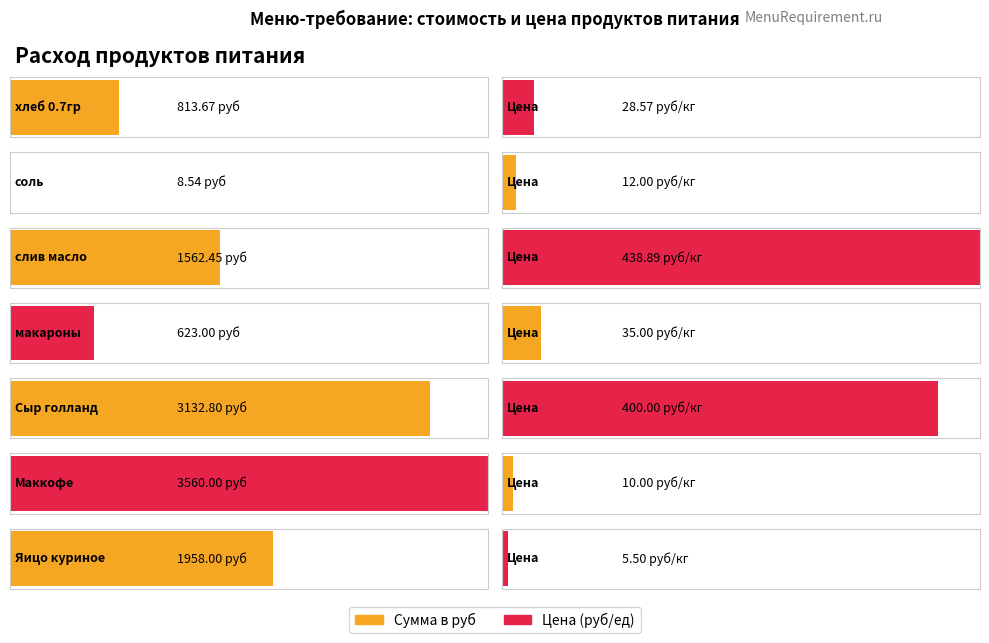

At which category is the sum across all series the highest?

Маккофе